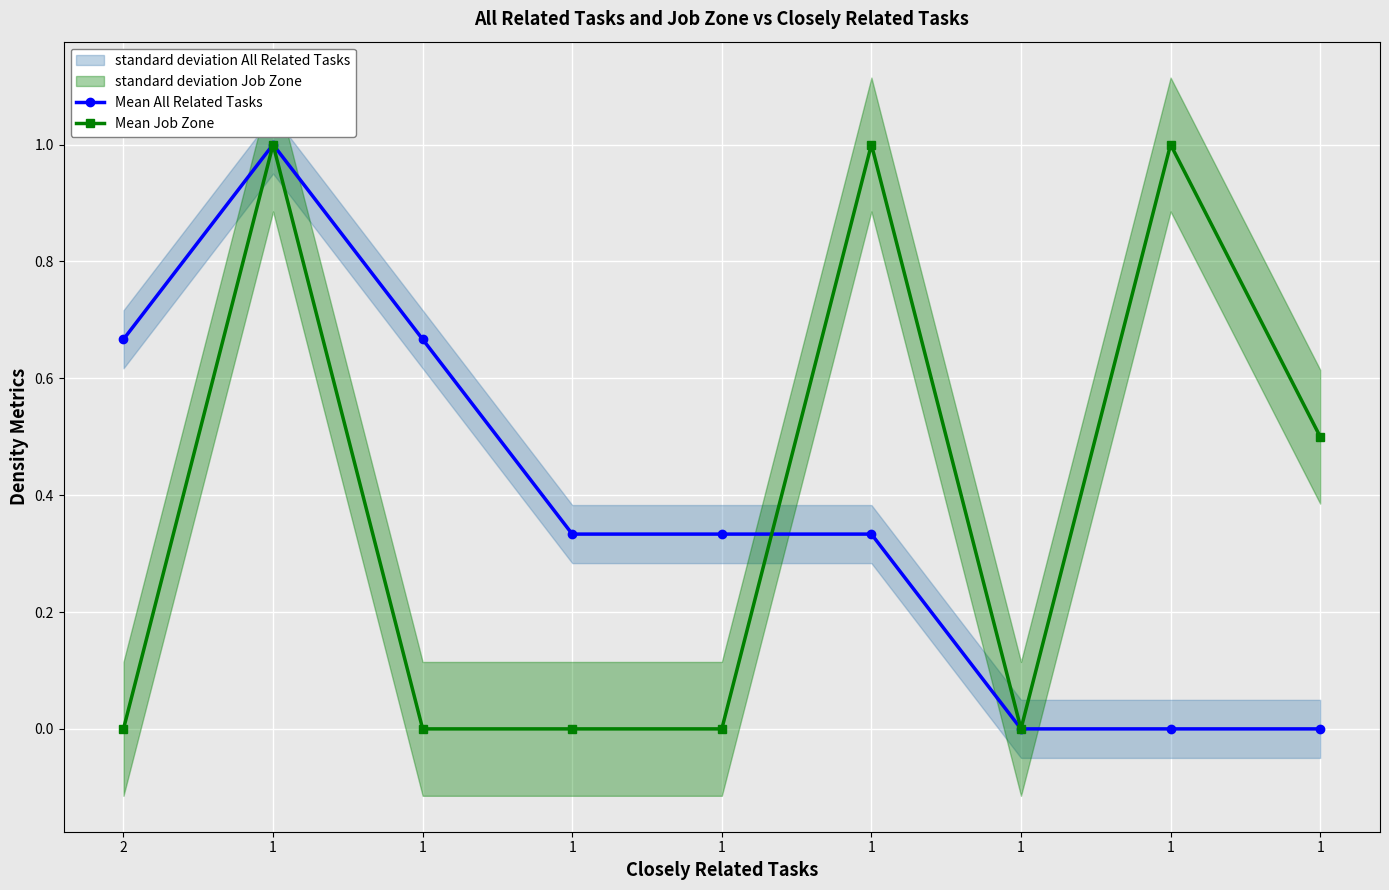

Which series changed the most between 2 and 1?

Mean Job Zone